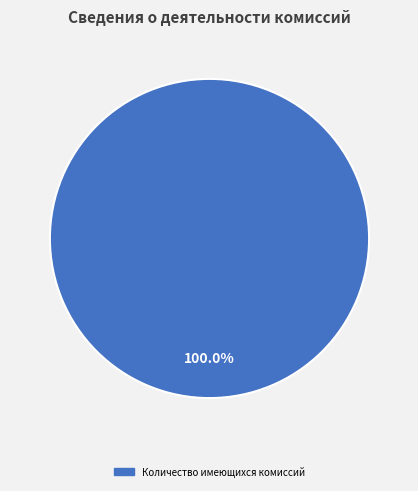

How many slices are in this pie chart?

1